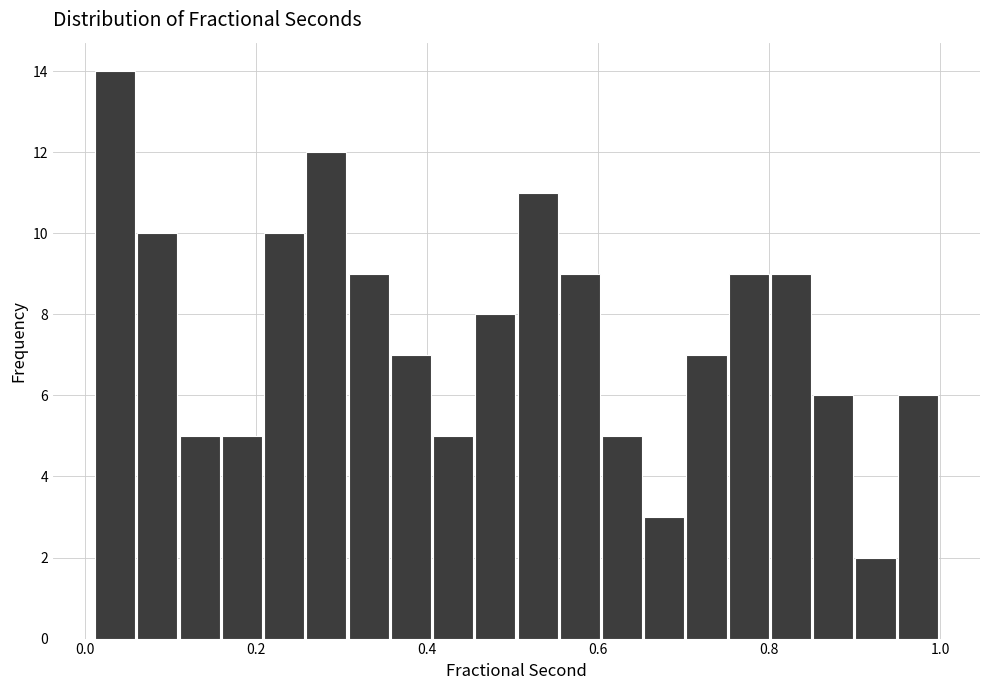

Around what value on the x-axis is the tallest bar? Give the approximate position of its centre, as read against the axis.

0.04